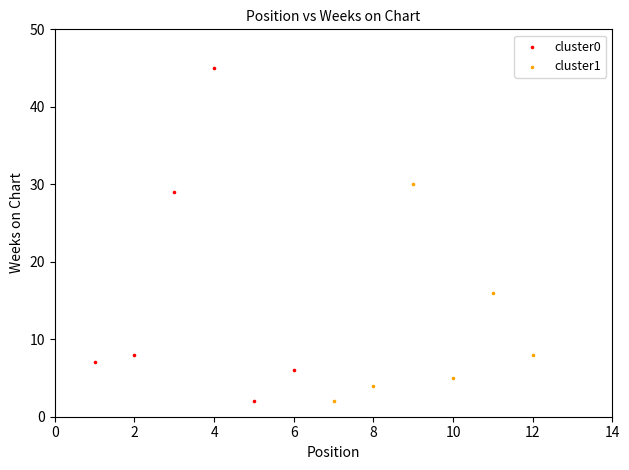

What are all the series names shown in the legend?

cluster0, cluster1